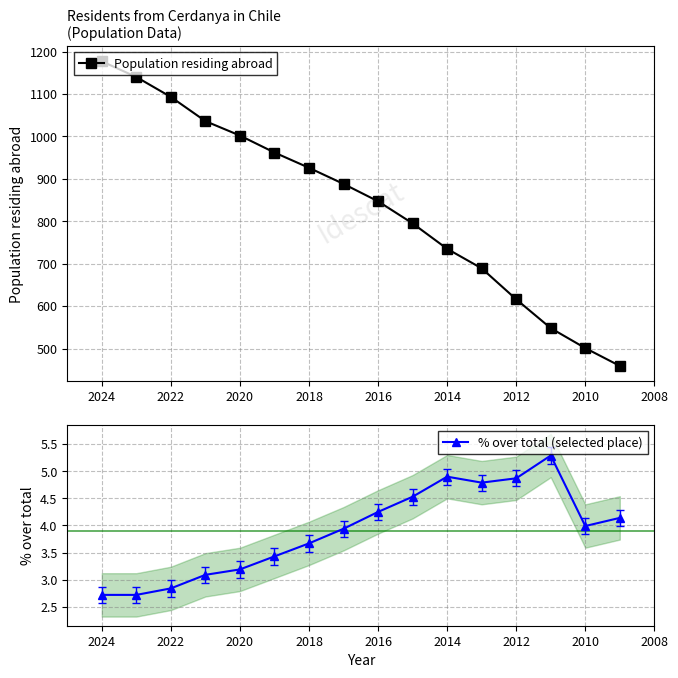

In % over total (selected place), how many points are lower than both neighbors (excluding endpoints)?

2